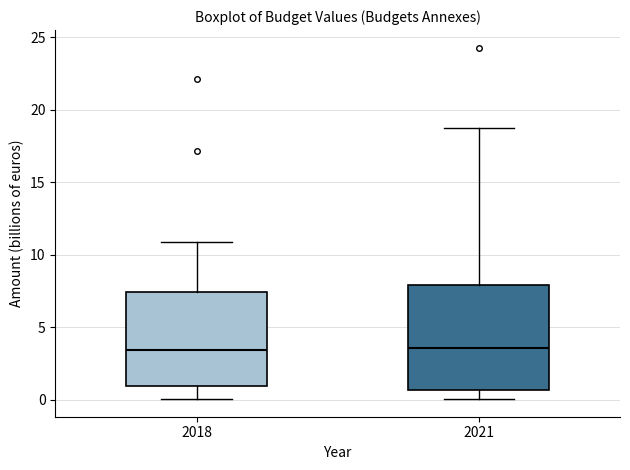

Where is the upper edge of the box at x = 2018 on the y-axis? The values are not printed on the chart, so give them approximately, as read against the axis.

7.5